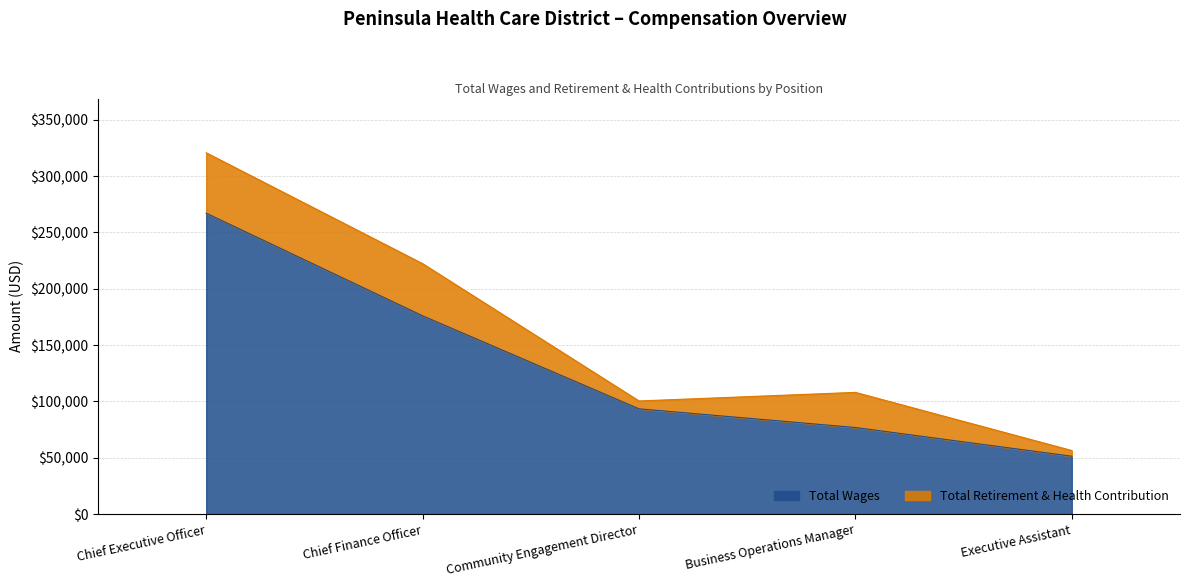

Where does the data first go above 93419?

Chief Executive Officer